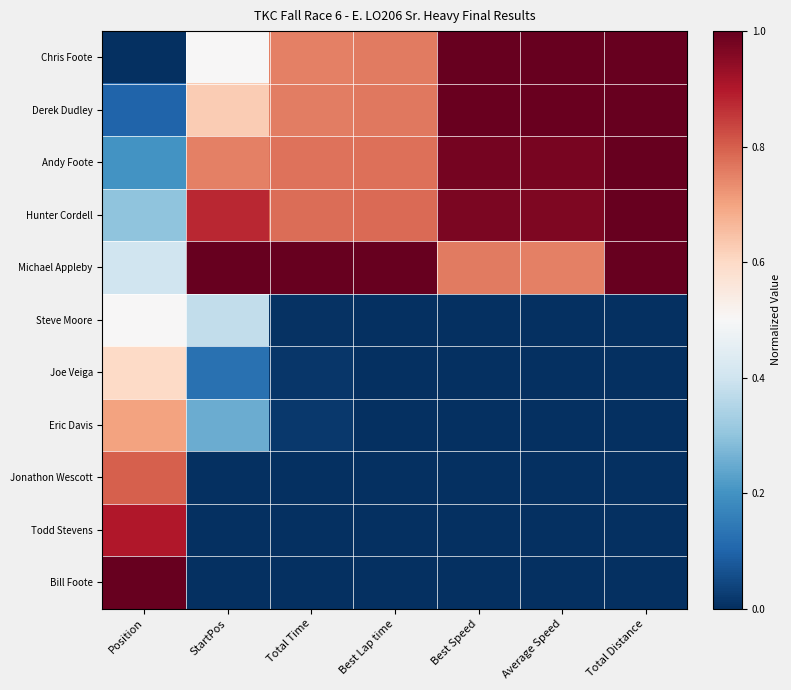

Rank the series by their maximum value, from lowest to highest.

Steve Moore, Joe Veiga, Eric Davis, Jonathon Wescott, Todd Stevens, Chris Foote, Derek Dudley, Andy Foote, Hunter Cordell, Michael Appleby, Bill Foote